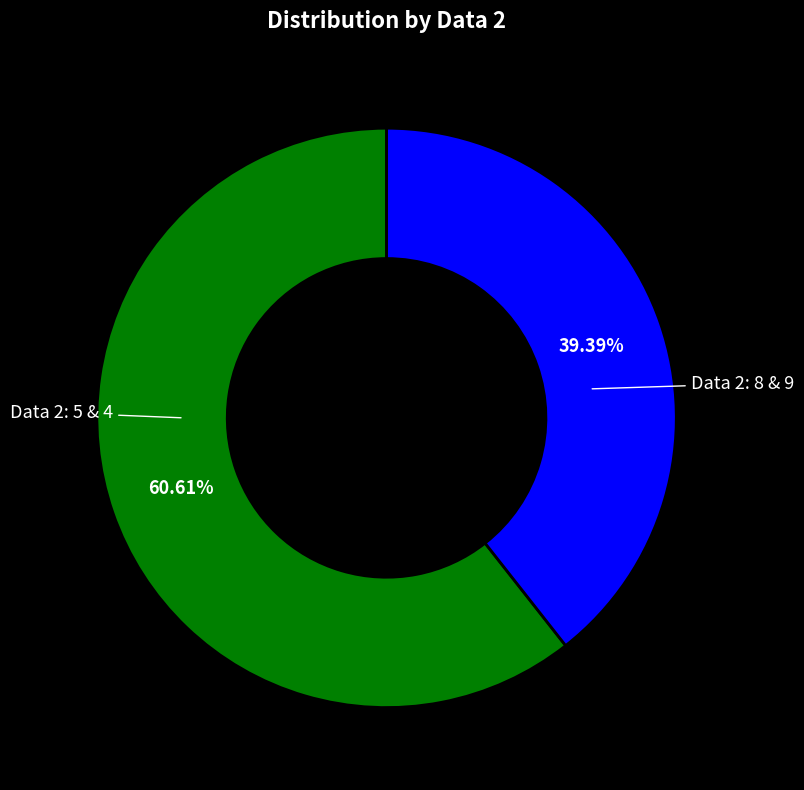

Count the number of slices in the pie.

2